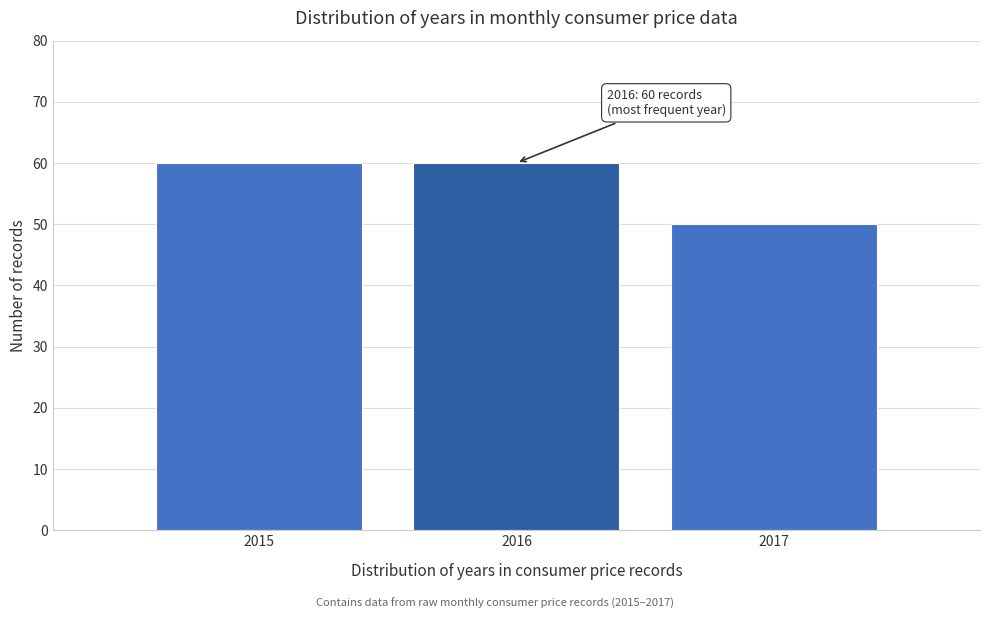

Reading right to left, list all the values displayed in this chart.

50	60	60